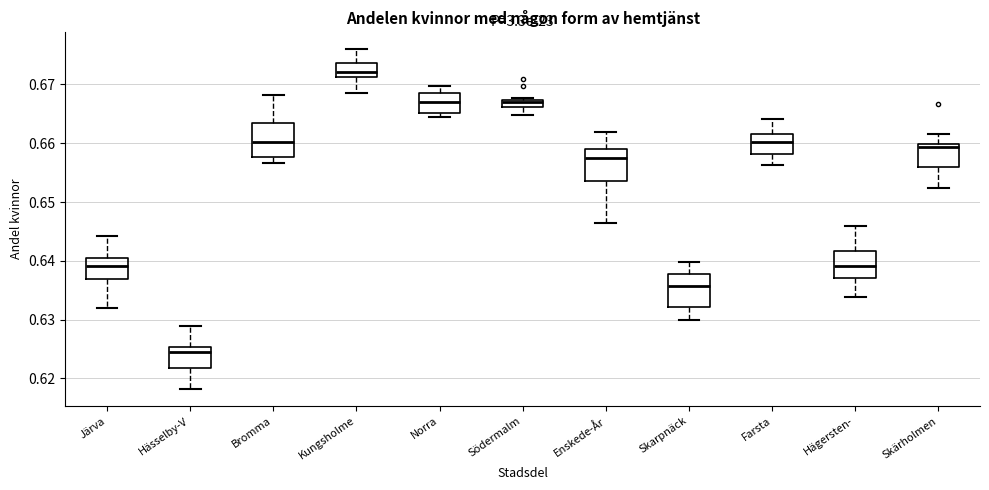

Where does the upper whisker of the box for Bromma end on the y-axis? The values are not printed on the chart, so give them approximately, as read against the axis.

0.668